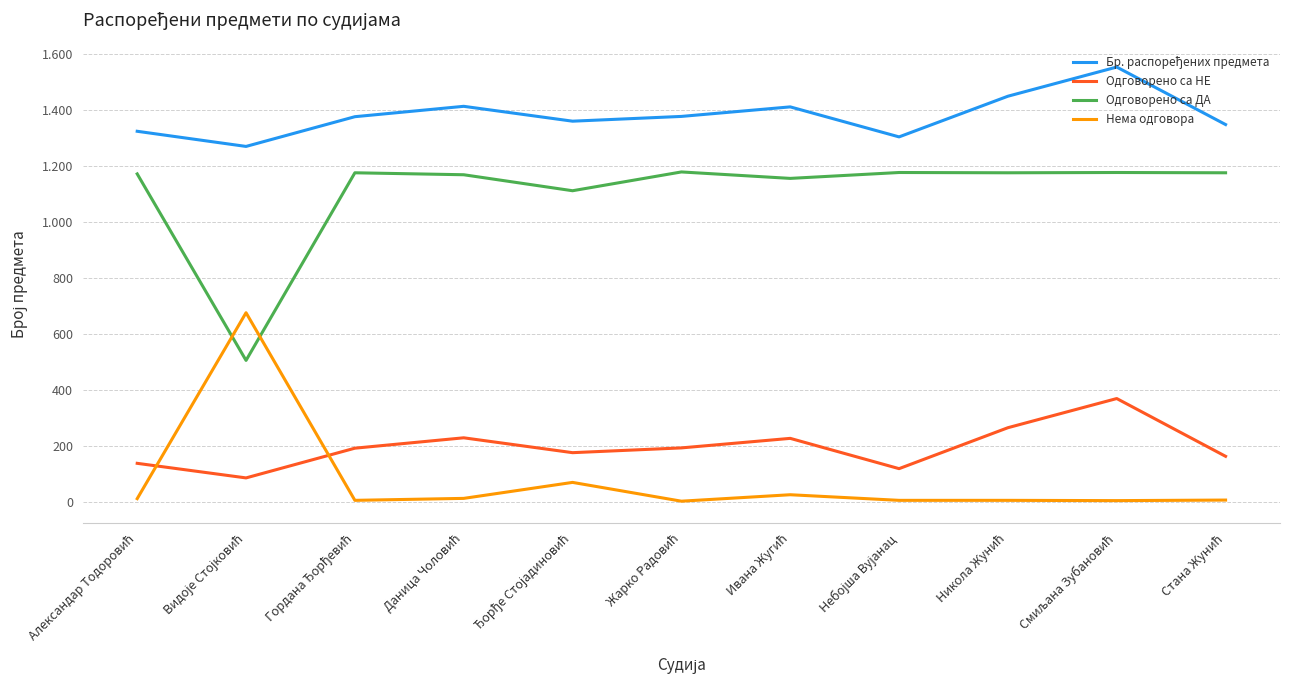

What is the label of the 8th point from the right?

Даница Чоловић